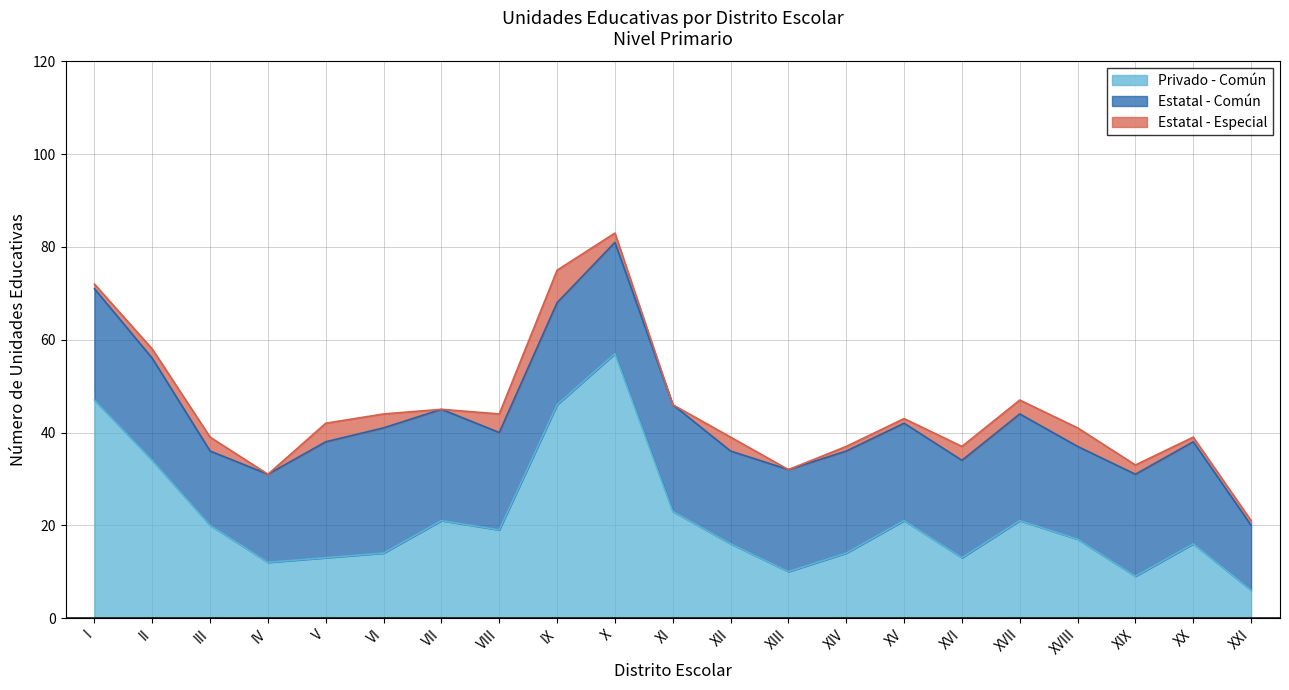

The value of Privado - Común at XIV is 14. True or false?

True